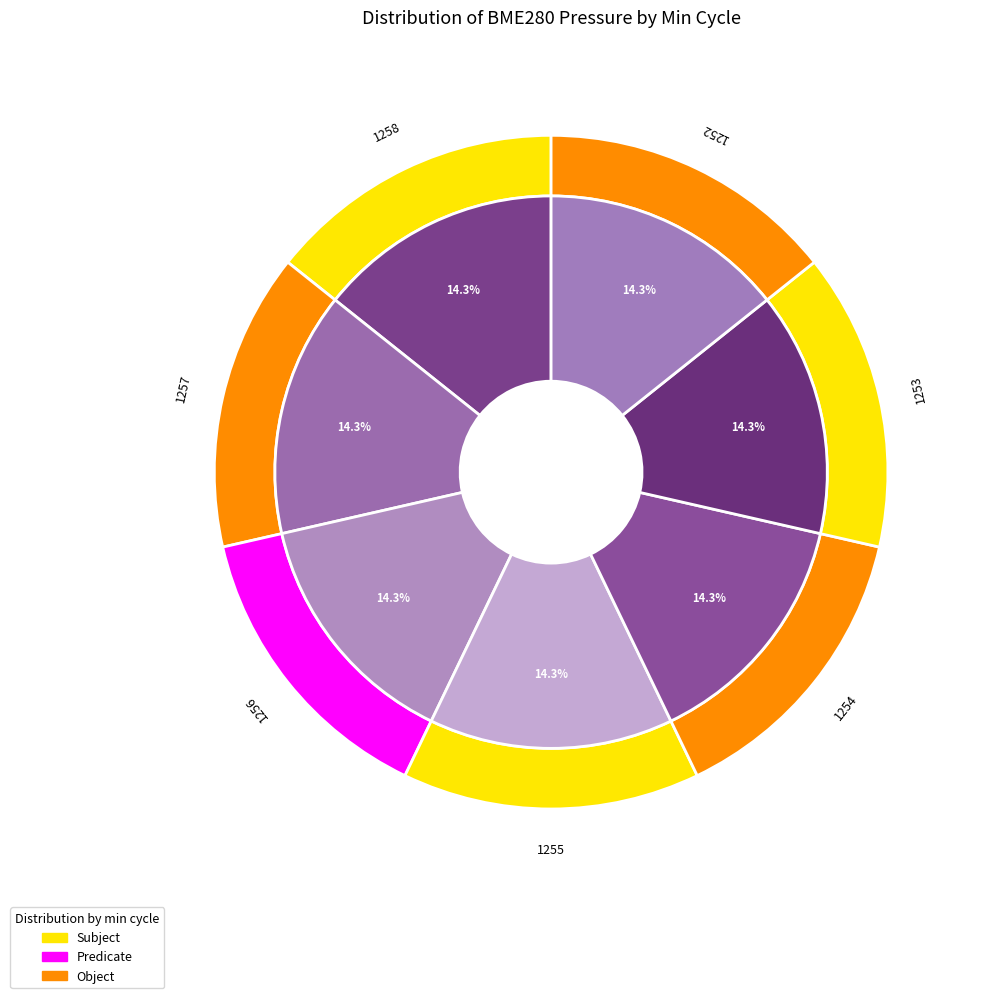

The 1255 slice represents 25% of the pie. True or false?

False